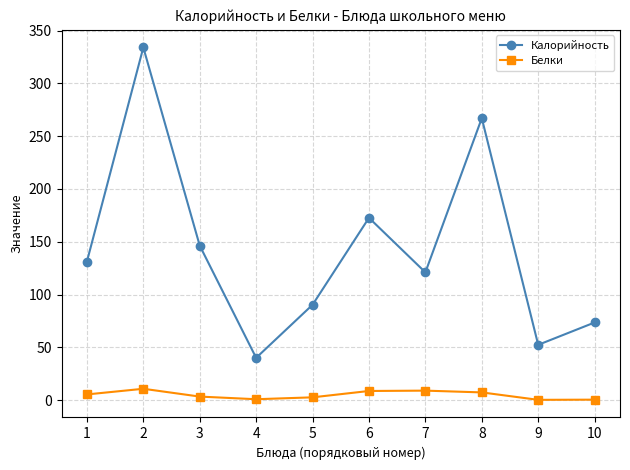

What is the maximum value for Калорийность?

334.1